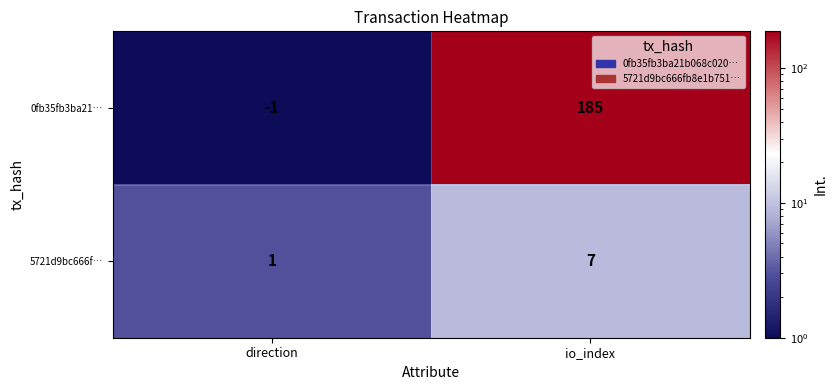

What is the difference between the highest and lowest values at io_index?

178